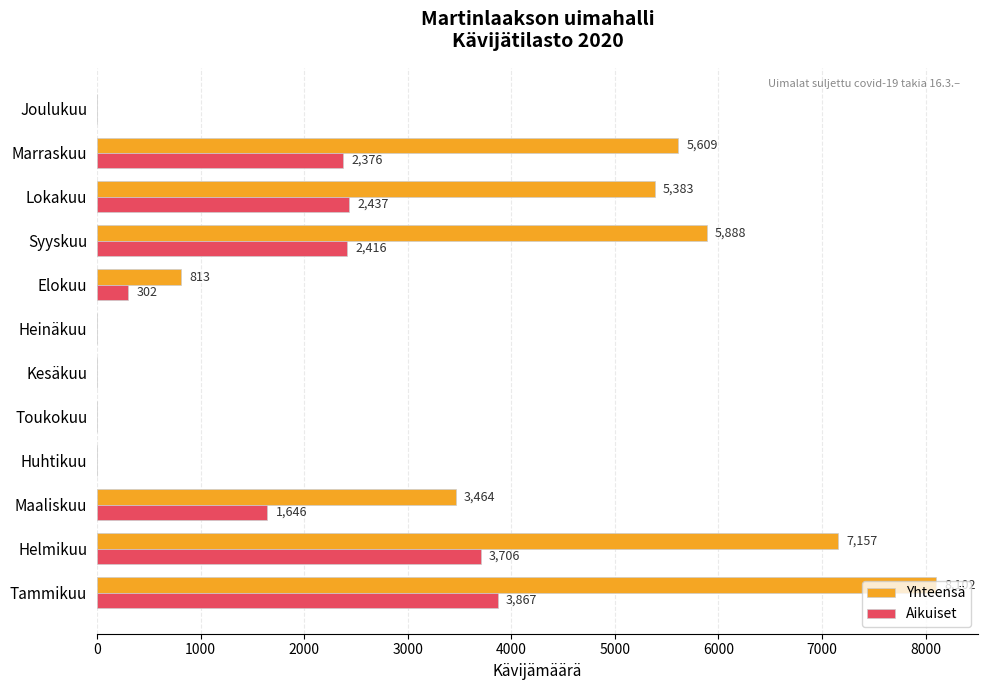

Which series changed the most between Tammikuu and Joulukuu?

Yhteensä